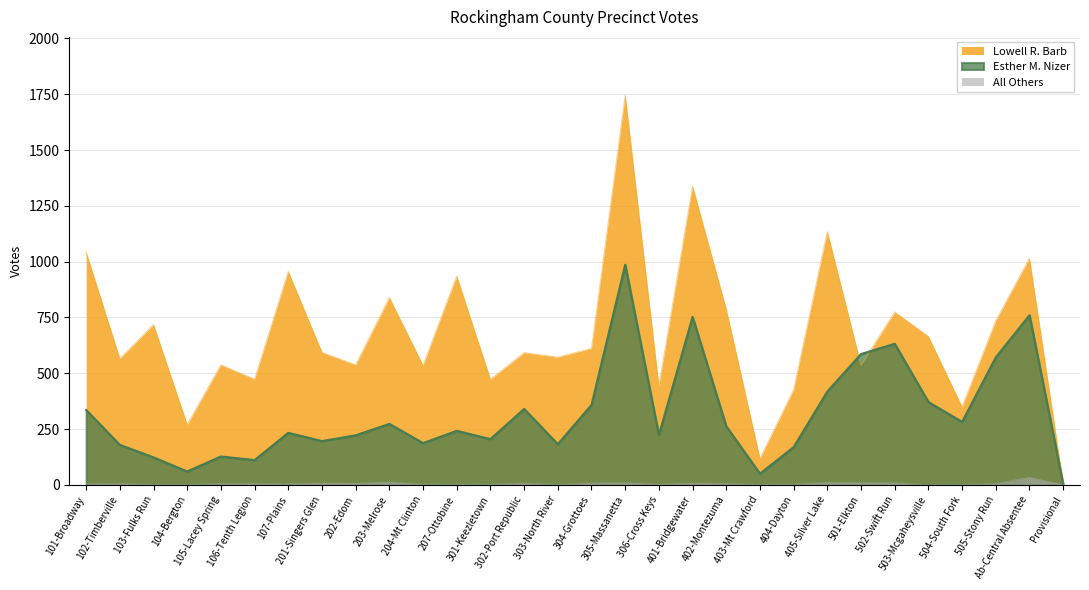

At which category does the chart reach its minimum across all series?

503-Mcgaheysville